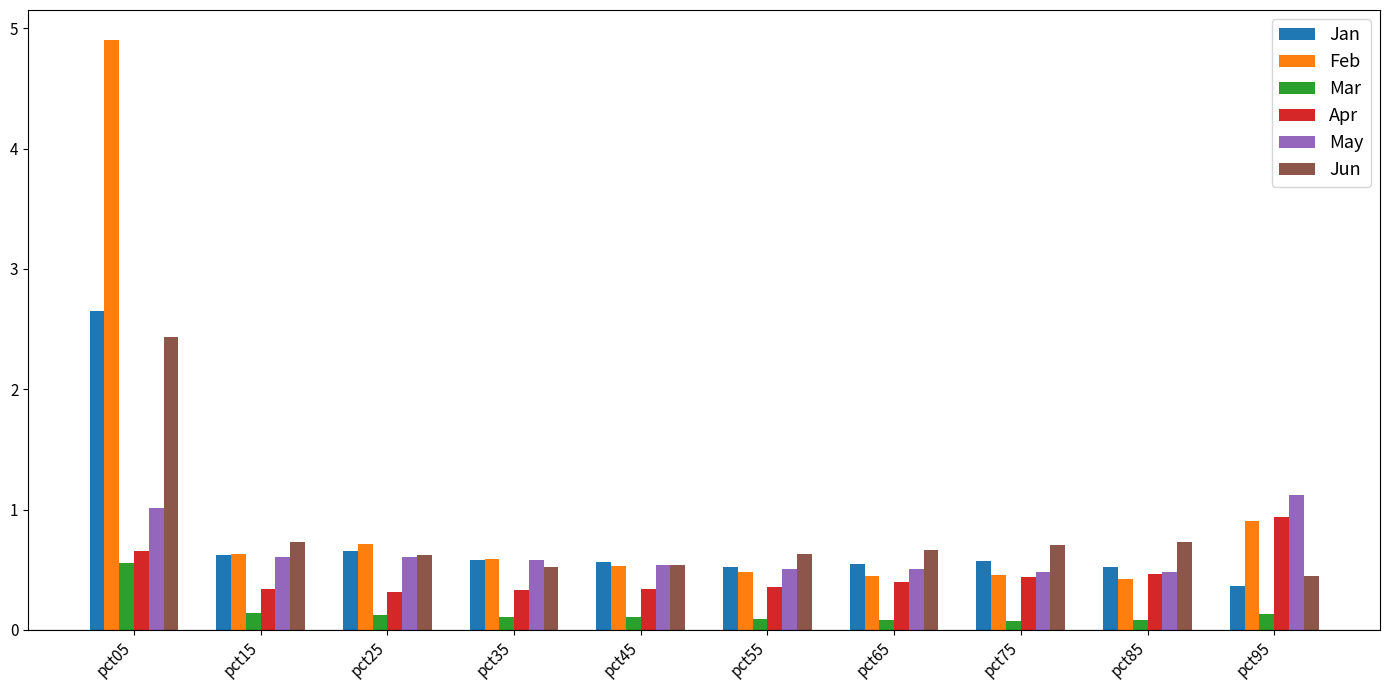

True or false: May has a value of 0.5 at pct75.

True